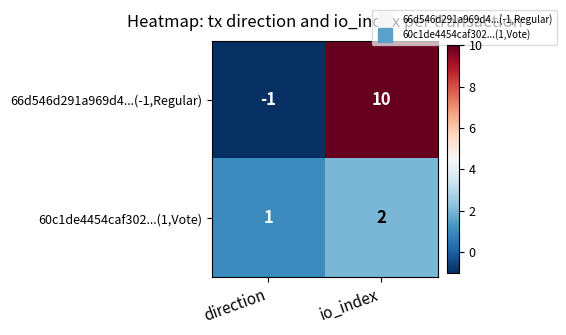

Rank the series by their maximum value, from highest to lowest.

66d546d291a969d4...(-1,Regular), 60c1de4454caf302...(1,Vote)